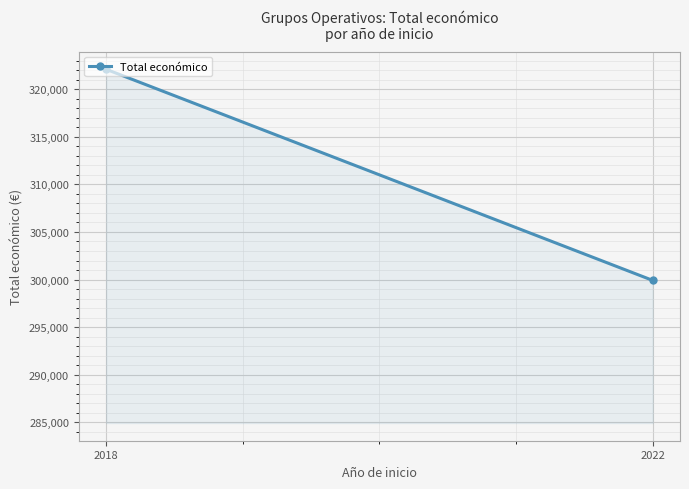

What is the average value?

311006